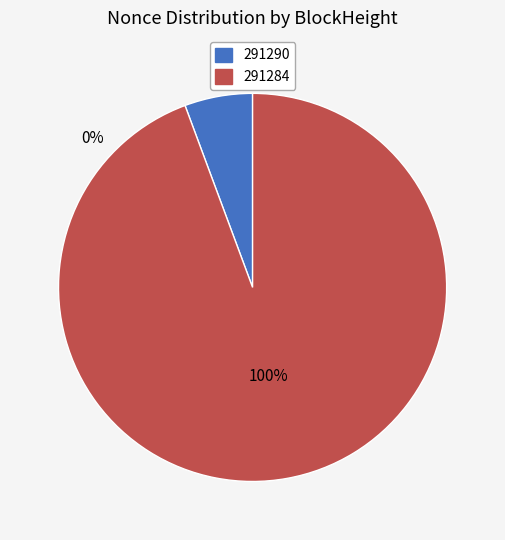

Does any single category account for the majority?

Yes